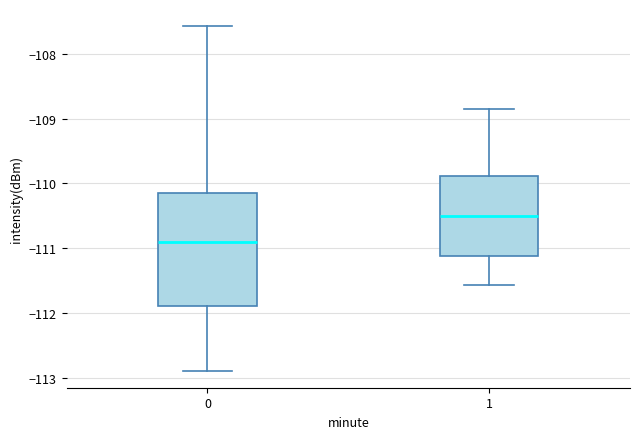

Which box's median line is the lowest?

0